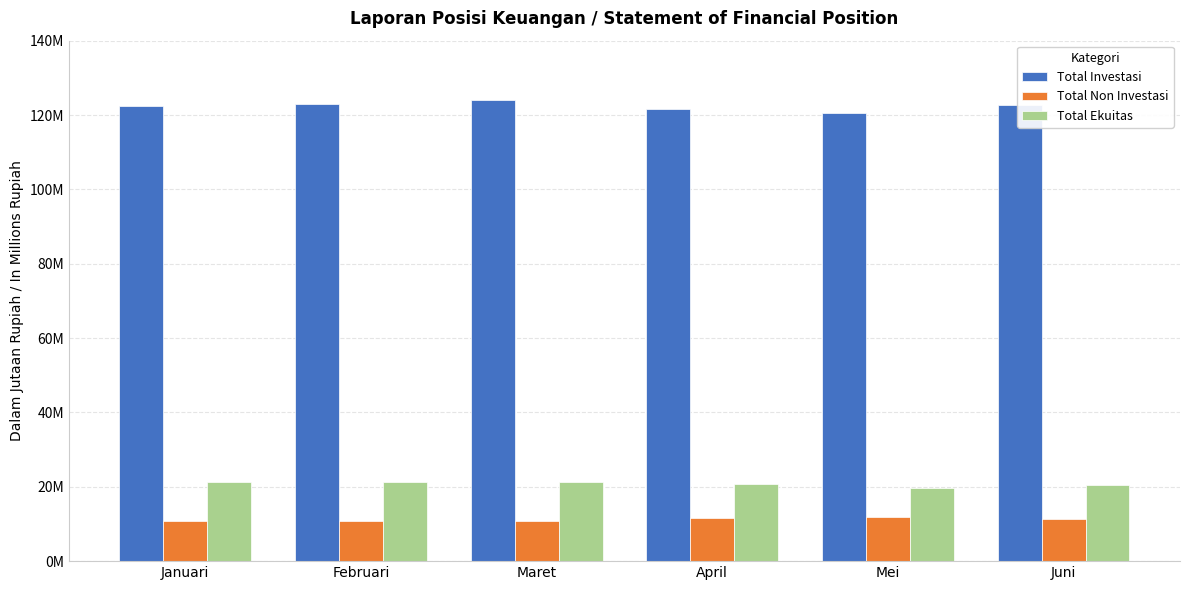

What are all the series names shown in the legend?

Total Investasi, Total Non Investasi, Total Ekuitas